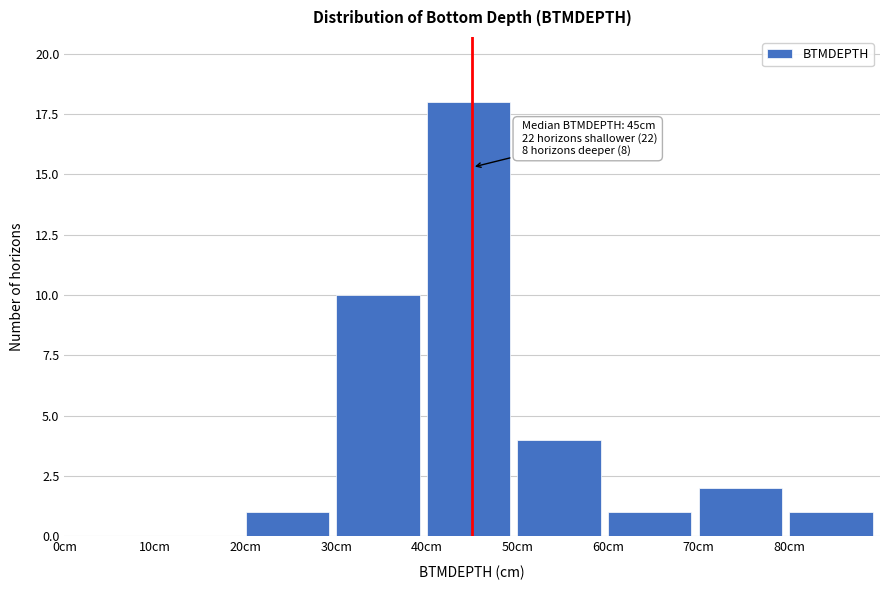

Over which range of the x-axis is the bar tallest?

40 to 50